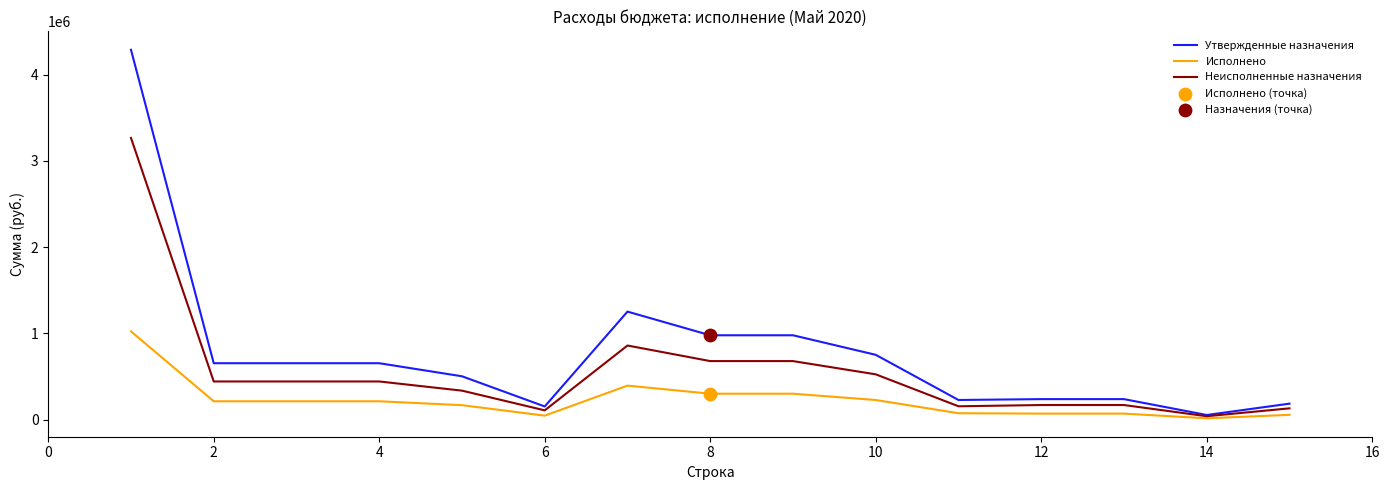

Which series has the largest total across all categories?

Утвержденные назначения